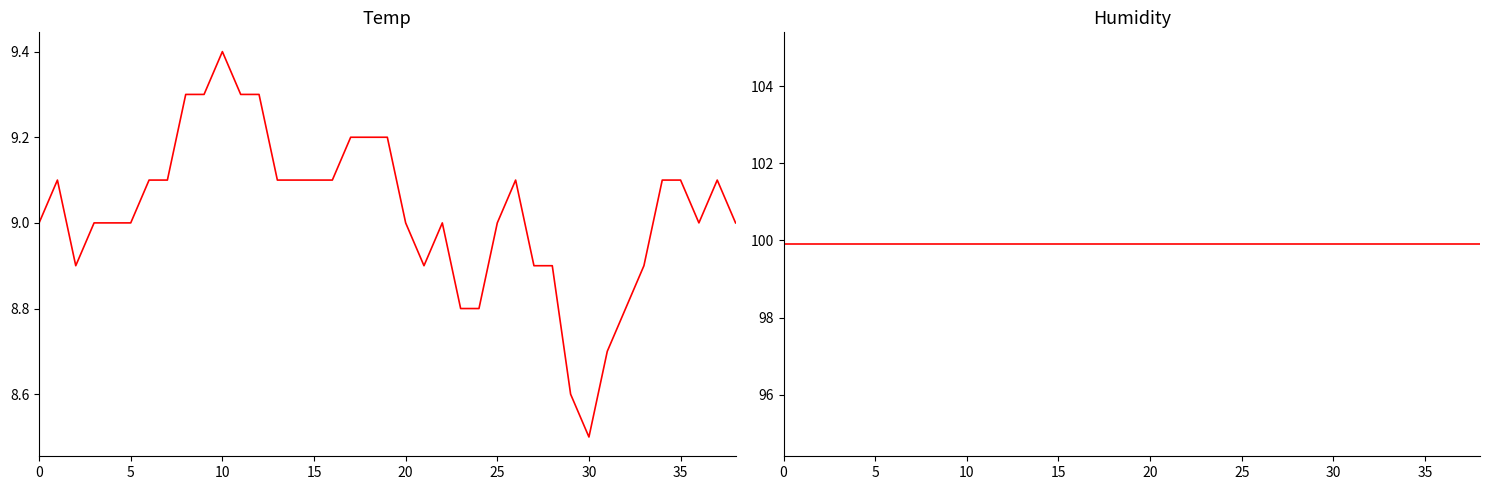

True or false: Humidity and Temp intersect in this chart.

False